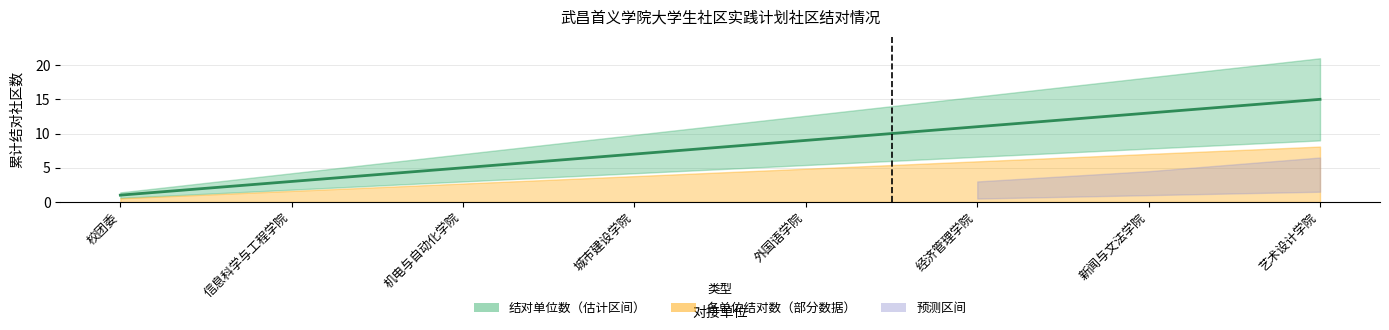

At which category does the chart reach its minimum across all series?

校团委